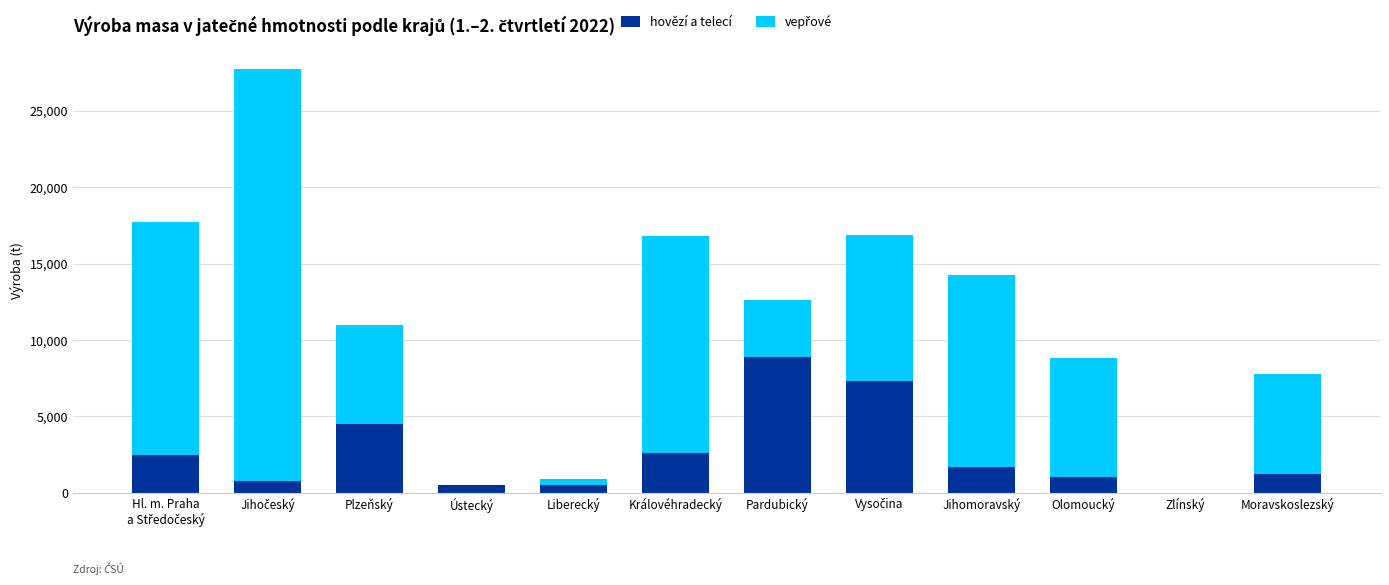

What is the total value across all series at Jihomoravský?

14274.3